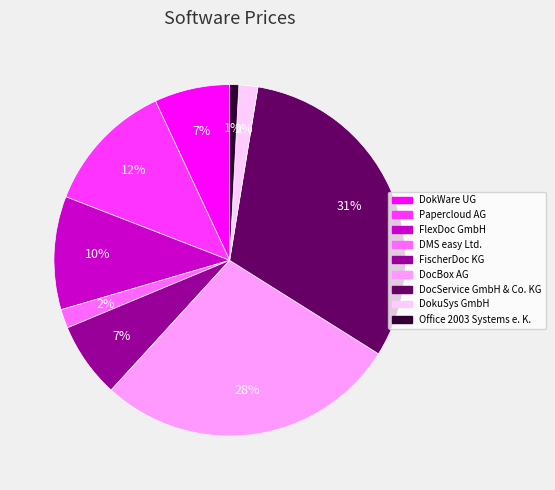

Which slice is the smallest?

Office 2003 Systems e. K.